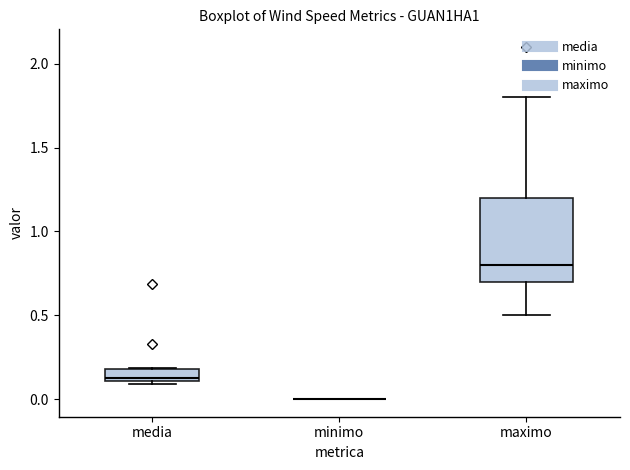

Where does the upper whisker of the box for maximo end on the y-axis? The values are not printed on the chart, so give them approximately, as read against the axis.

1.80